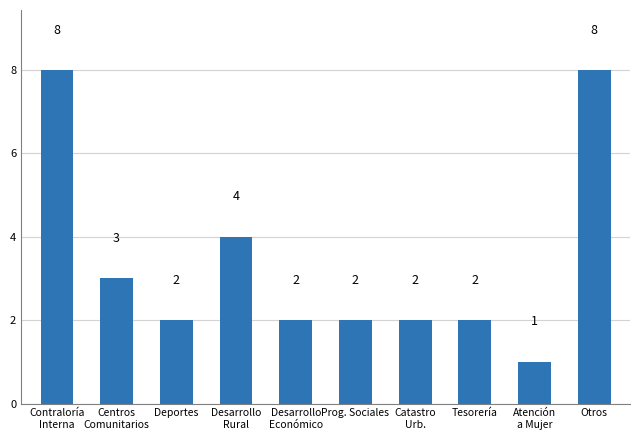

How many data points does each series have?

10